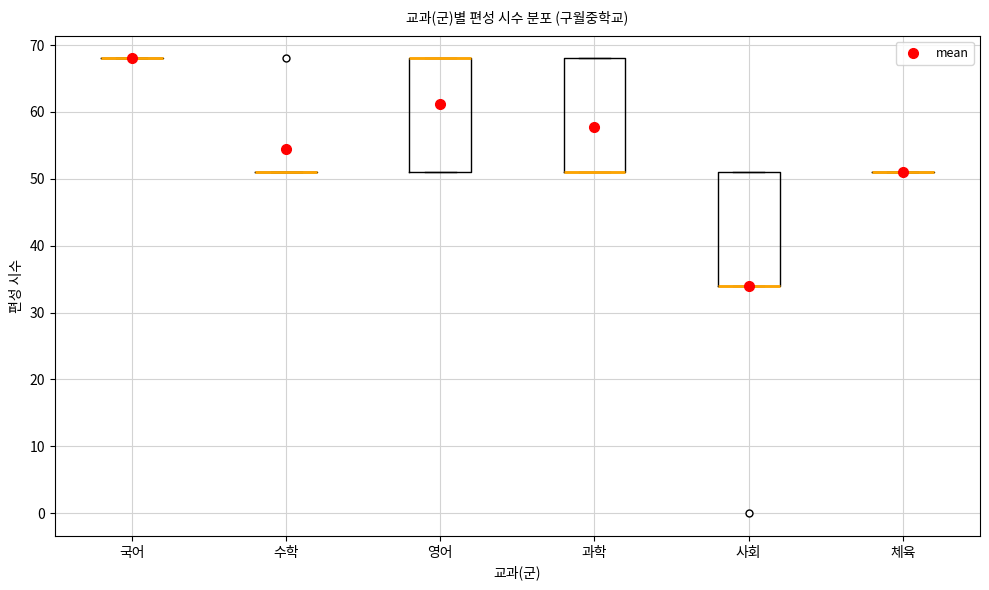

Where is the lower edge of the box for 사회 on the y-axis? The values are not printed on the chart, so give them approximately, as read against the axis.

34